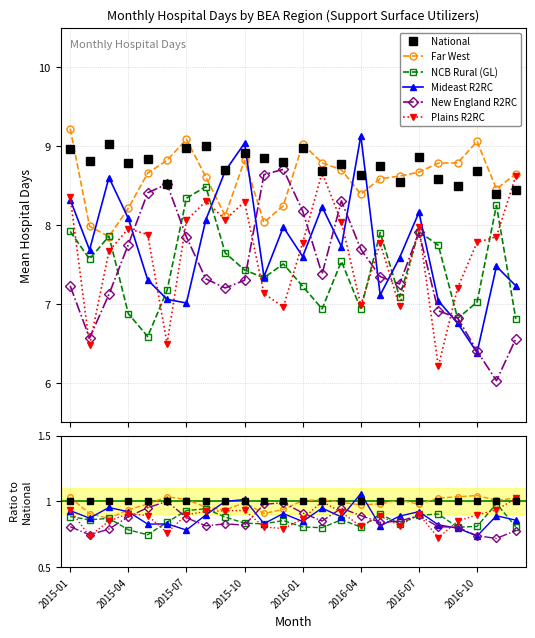

True or false: Plains R2RC has a value of 0.3 at 13.

False